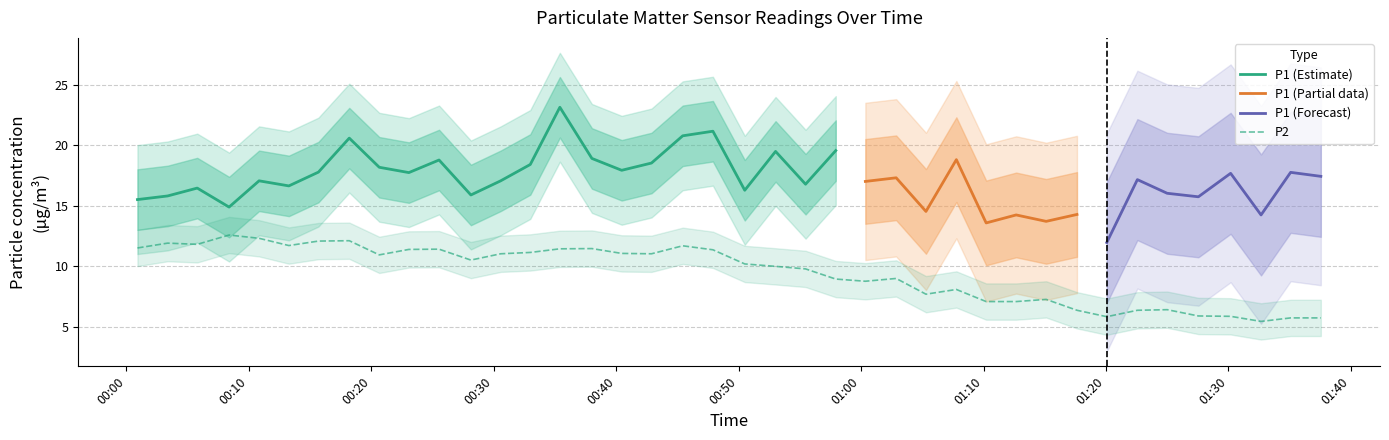

How many interior local peaks (higher than both neighbors) does the data have?

10